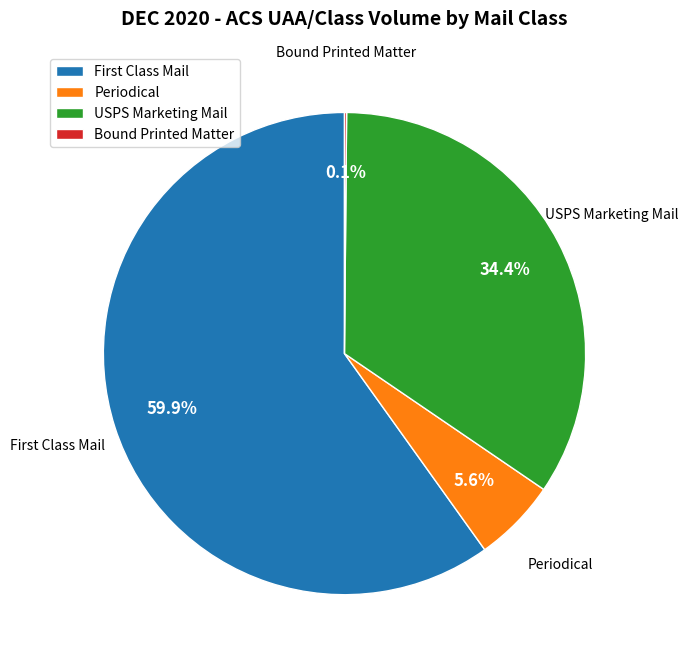

Which slice is the largest?

First Class Mail